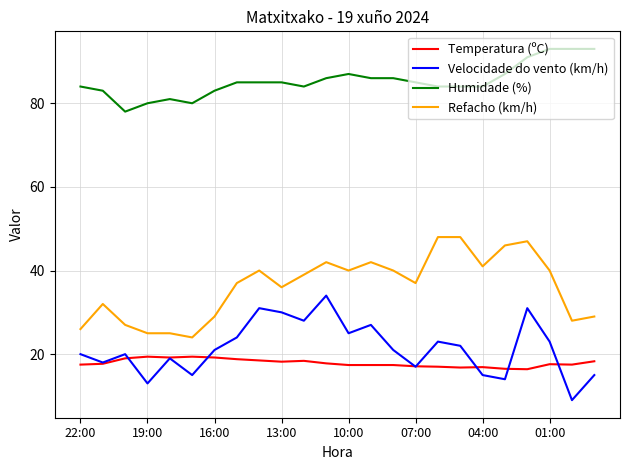

True or false: Humidade (%) and Velocidade do vento (km/h) cross at least once.

False